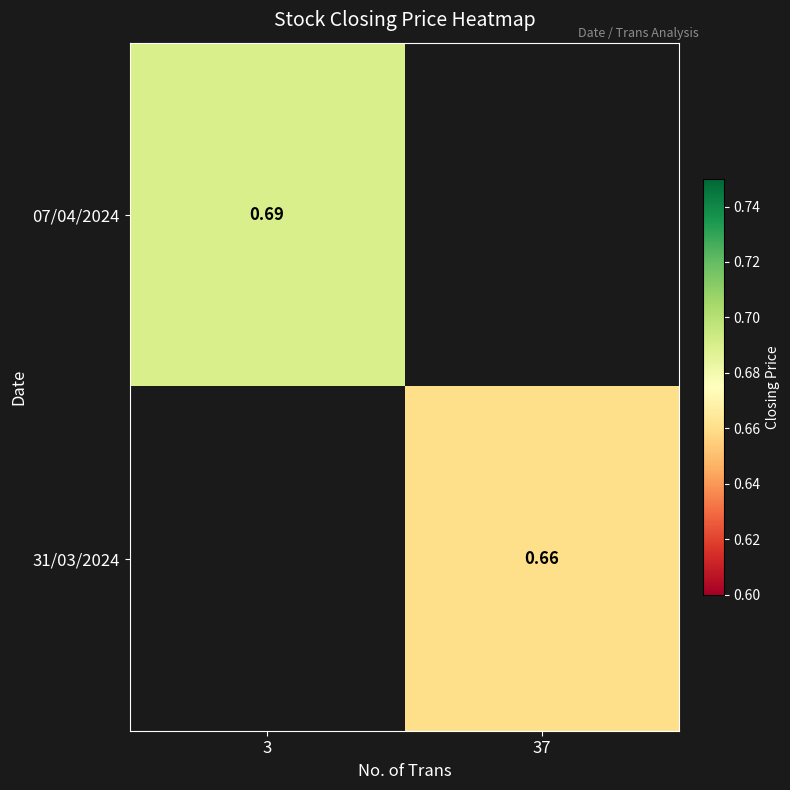

The 07/04/2024 series shows 0.7 at 3. True or false?

True